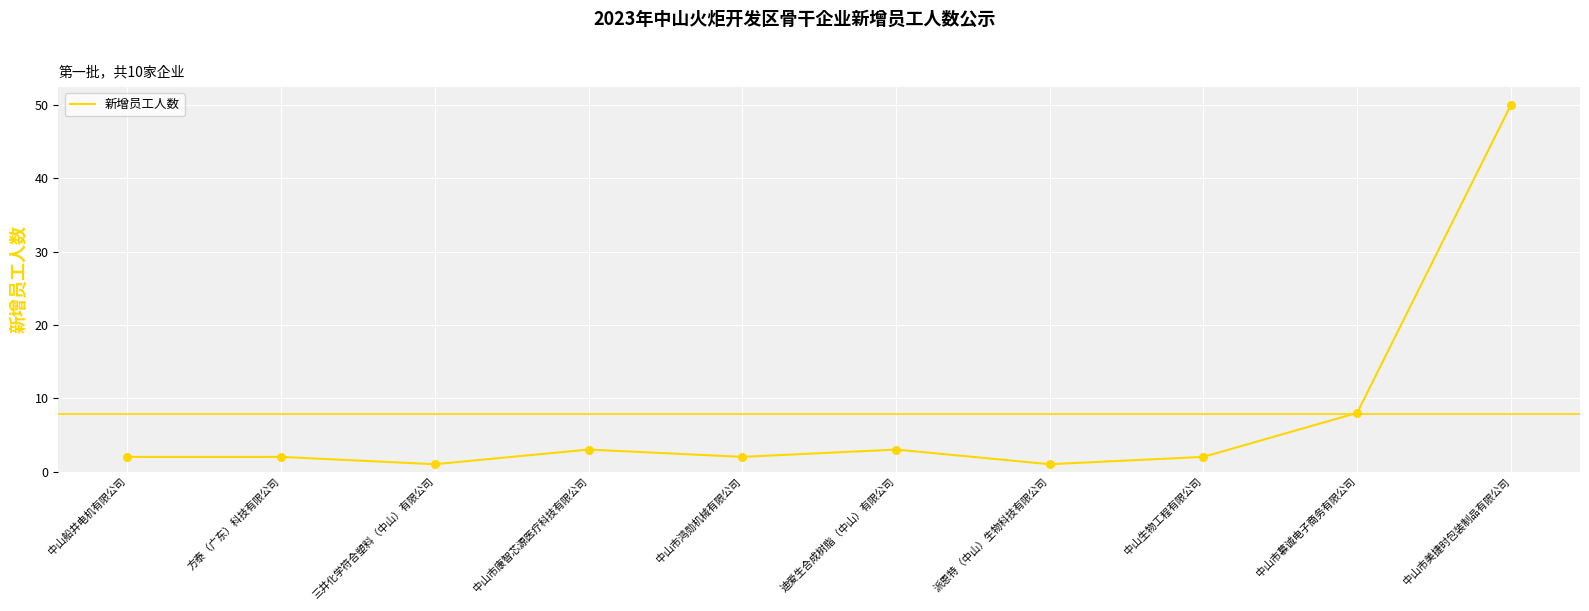

What is the change in value from 中山生物工程有限公司 to 中山市慕诚电子商务有限公司?

+6